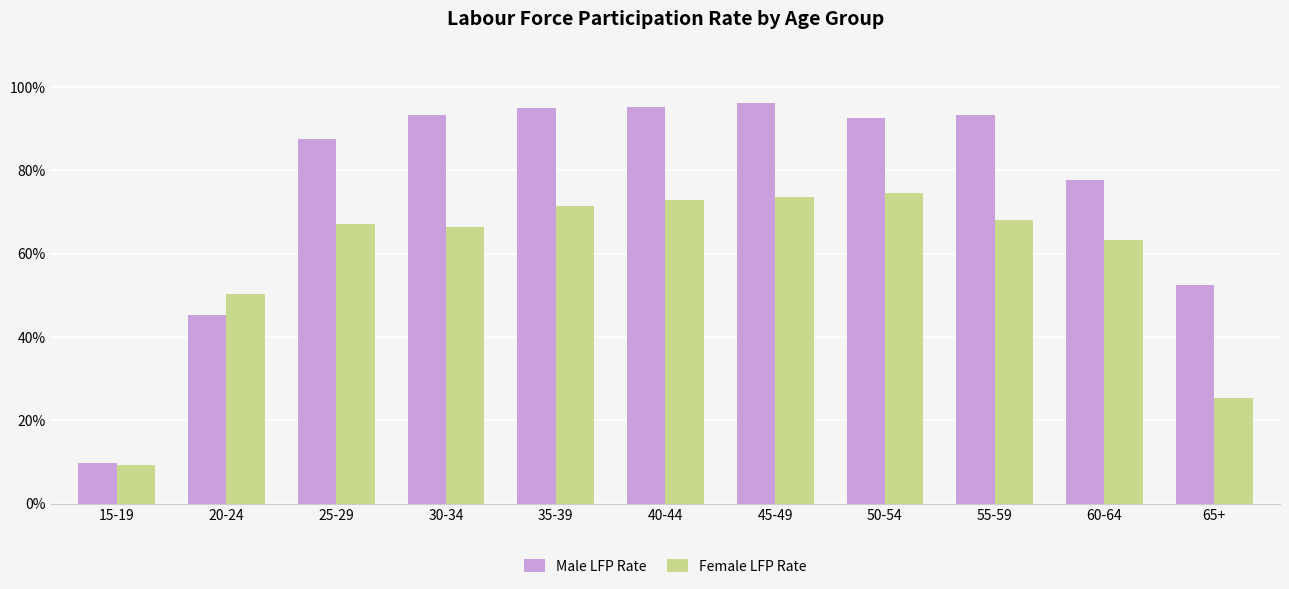

How many bars are there in each group?

2